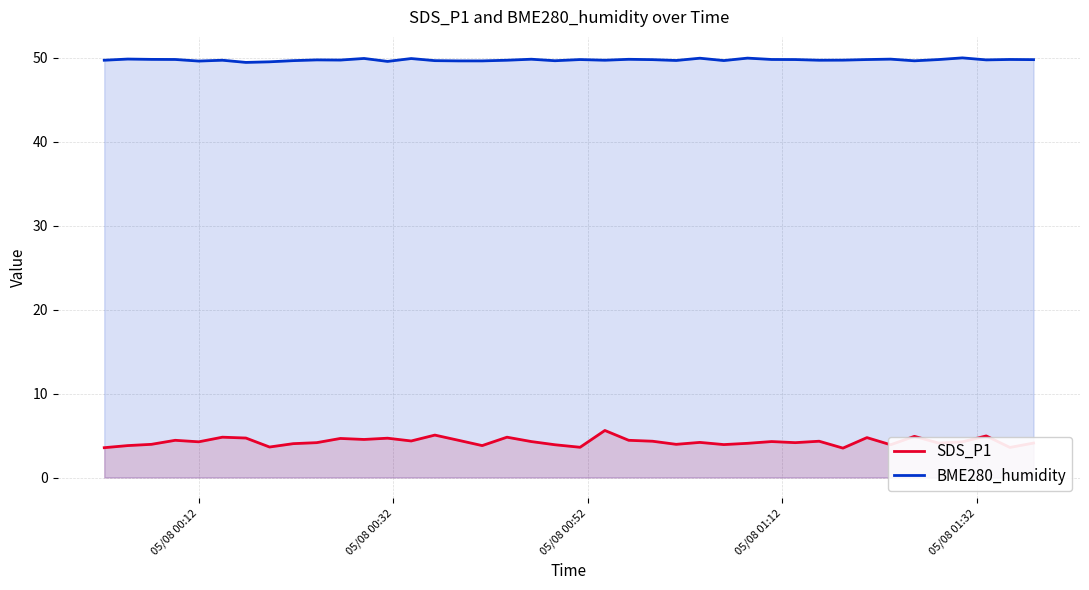

Which series has the largest range (max minus min)?

SDS_P1